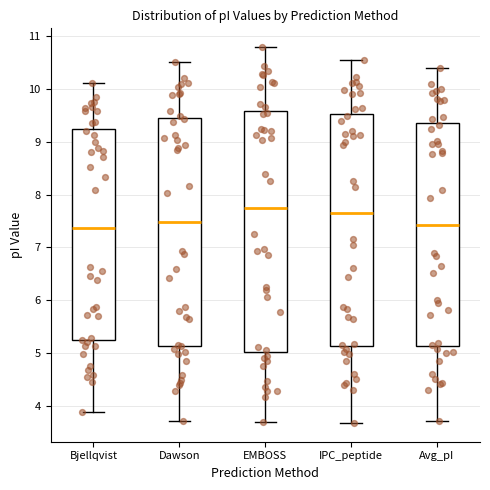

Which box is the tallest, from its lower edge to its upper edge?

EMBOSS